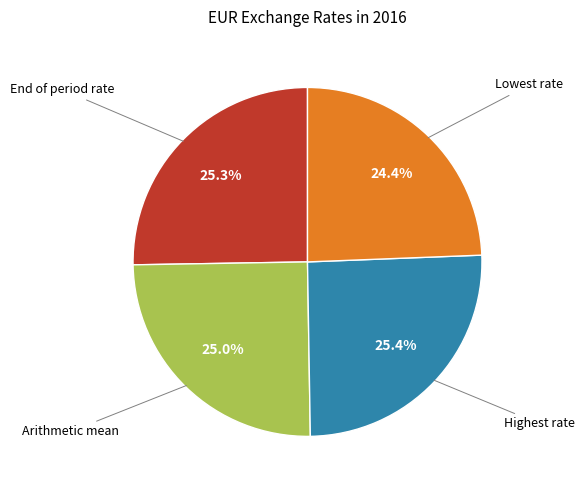

Does any single category account for the majority?

No